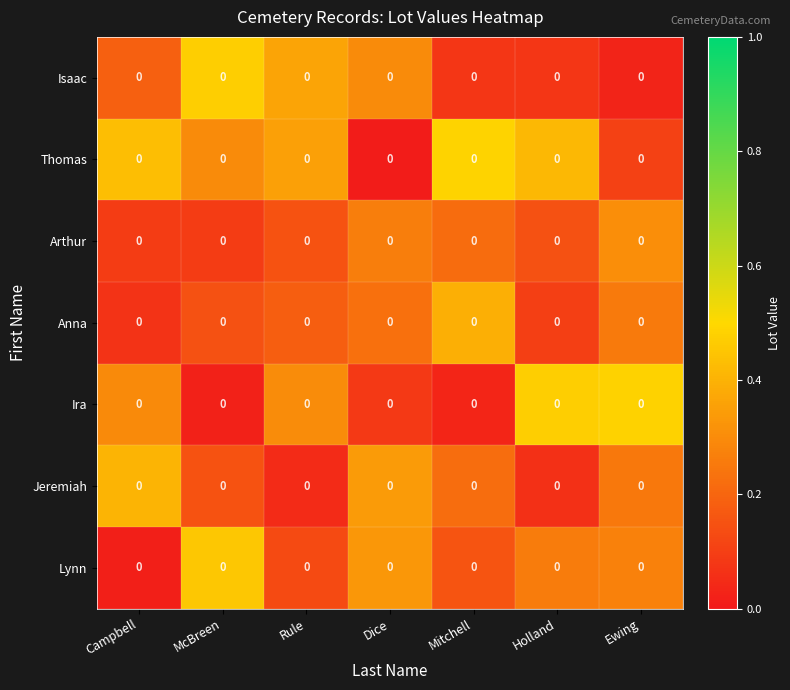

Is it true that Lynn equals 0.0 at Campbell?

True